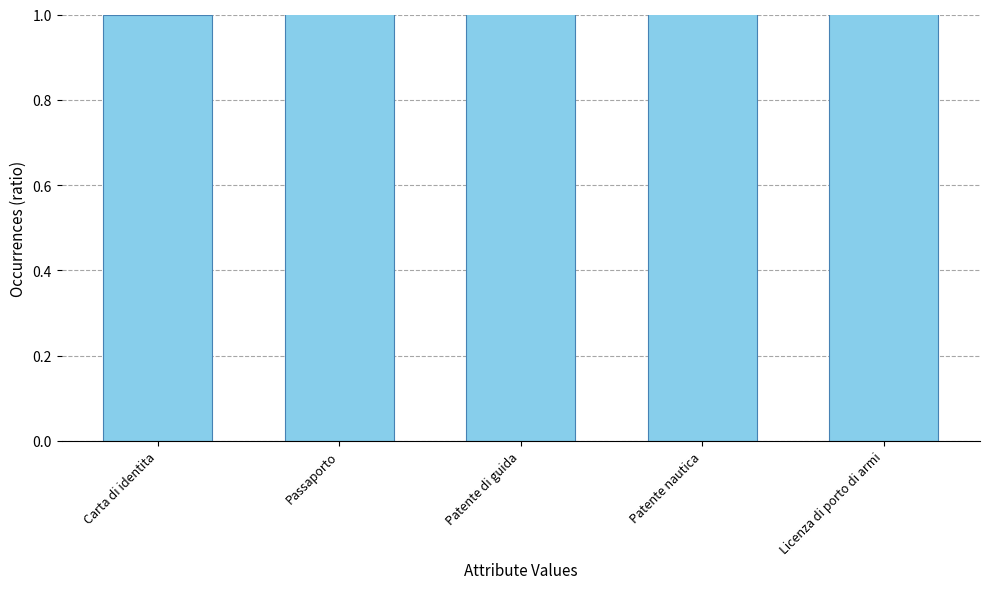

Reading left to right, extract all data points from this chart.

1	2	3	4	5